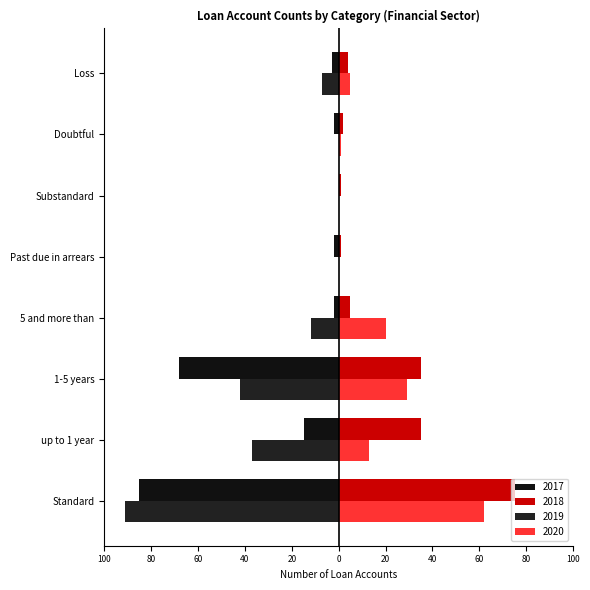

What position from the right is 5 and more than?

5